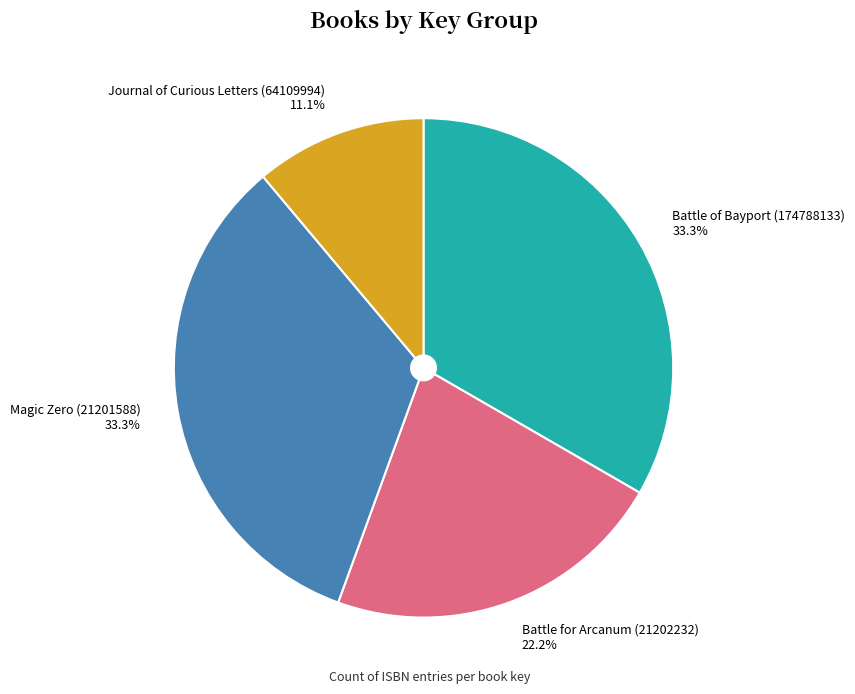

Is there any slice that represents more than half of the pie?

No